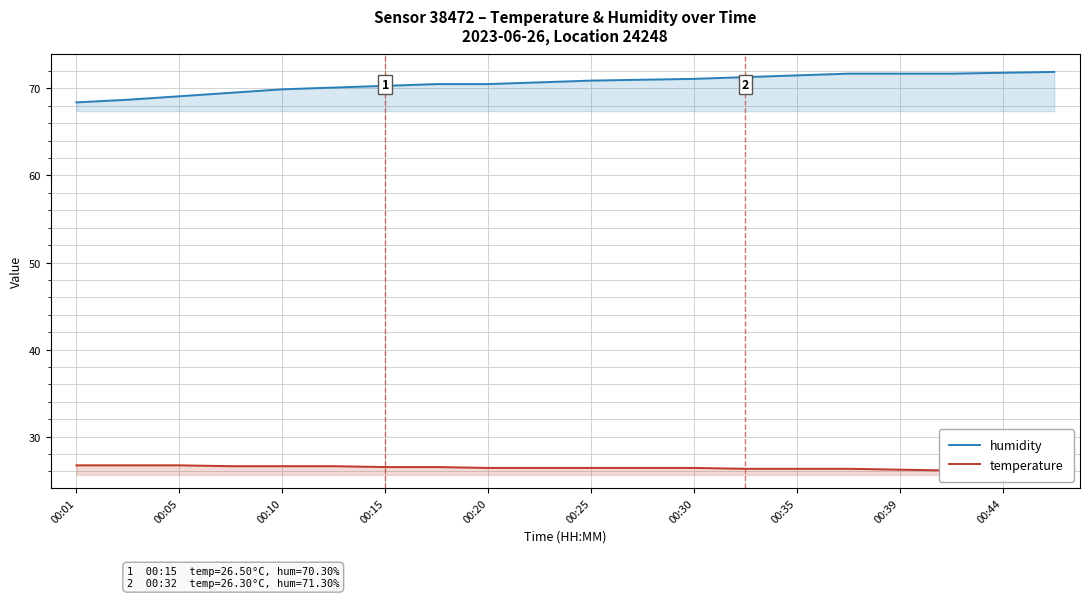

Which series has the largest total across all categories?

humidity